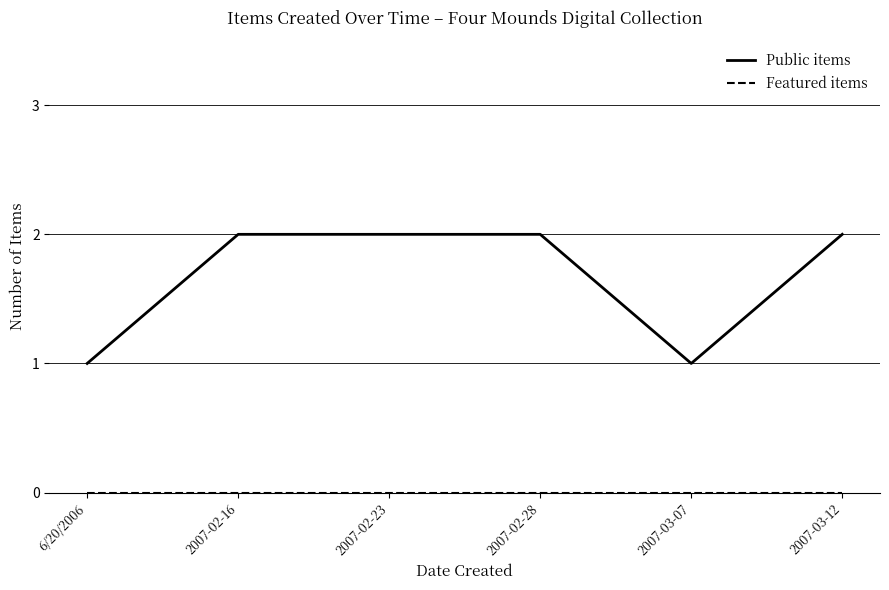

Which series has the largest range (max minus min)?

Public items